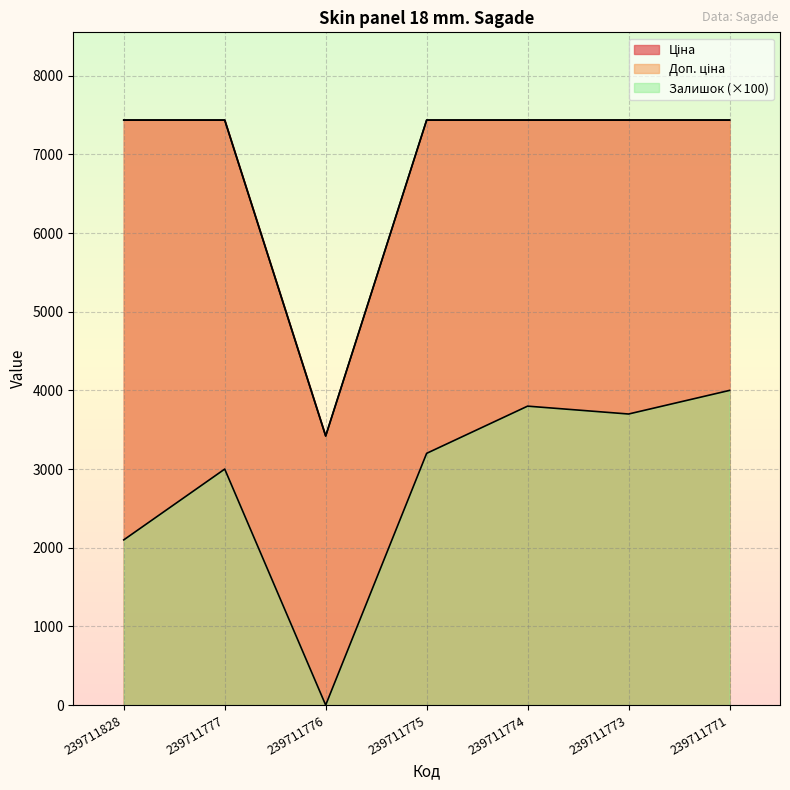

At which category does Доп. ціна reach its first local valley?

239711776